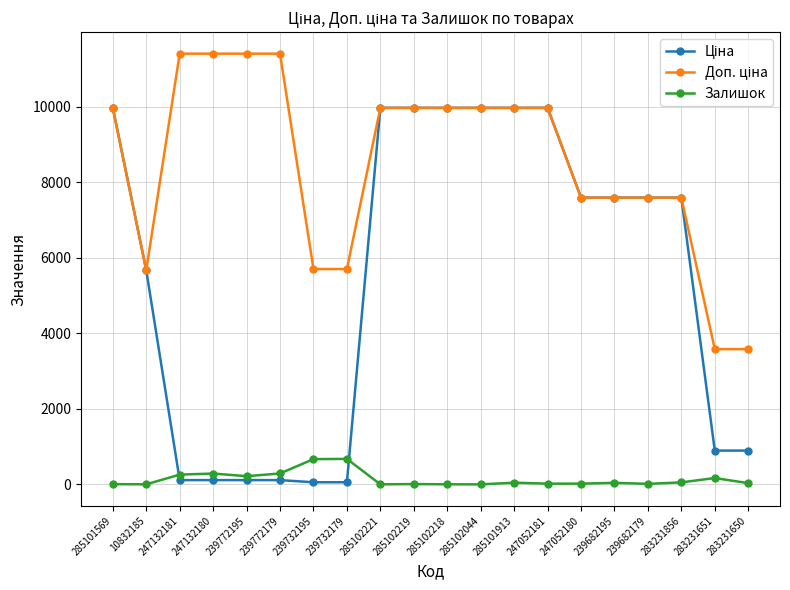

At how many categories does at least one series exceed 2918?

20